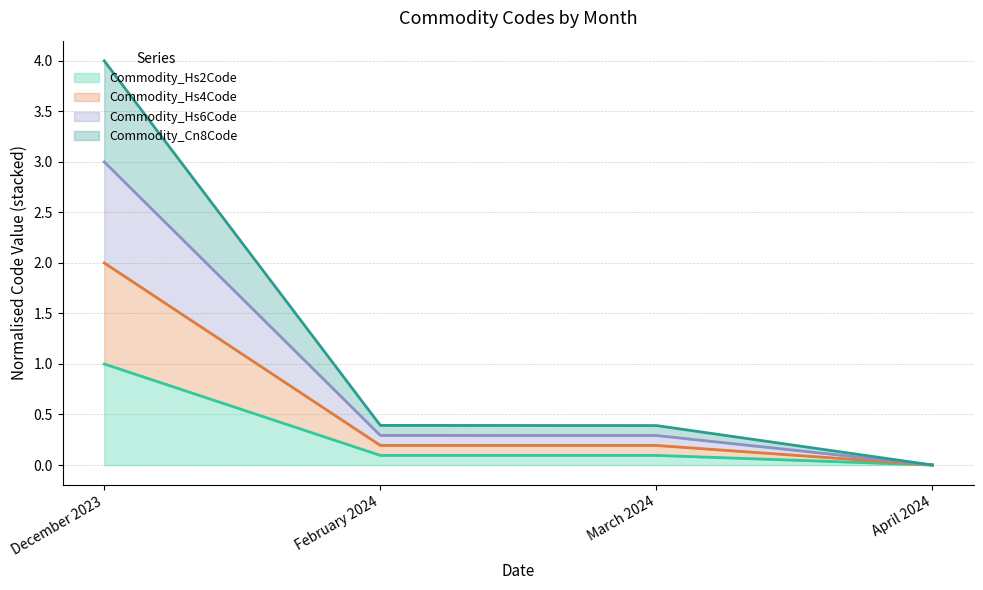

The value of Commodity_Hs4Code at February 2024 is 0.6. True or false?

False